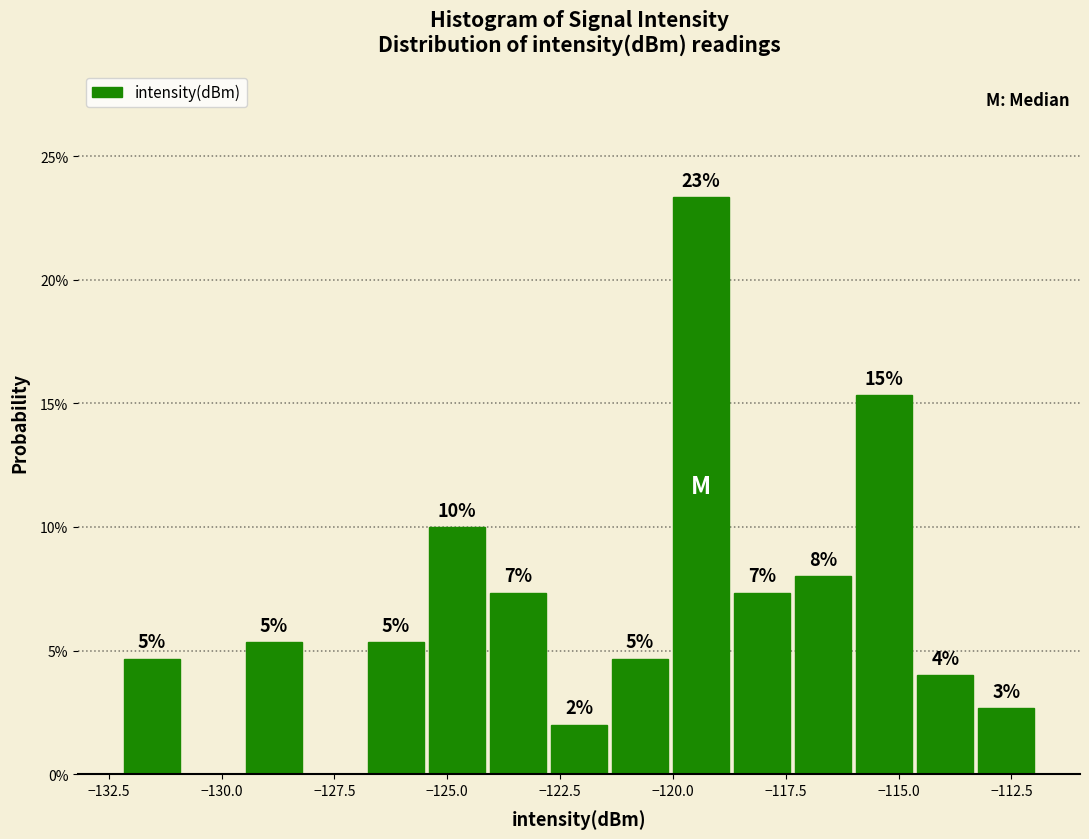

Around what value on the x-axis is the tallest bar? Give the approximate position of its centre, as read against the axis.

-119.5